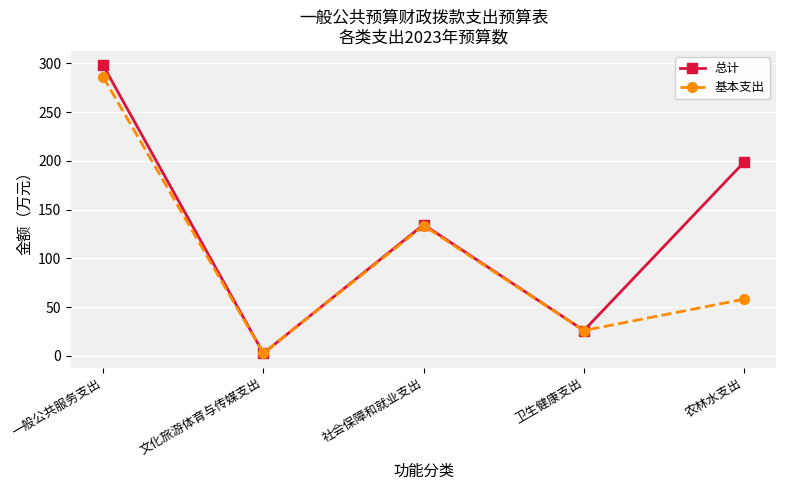

Reading left to right, what are all the values shown in this chart?

总计: 297.9	2.5	134.5	25.9	198.6
基本支出: 286.1	2.5	133.4	25.9	58.0